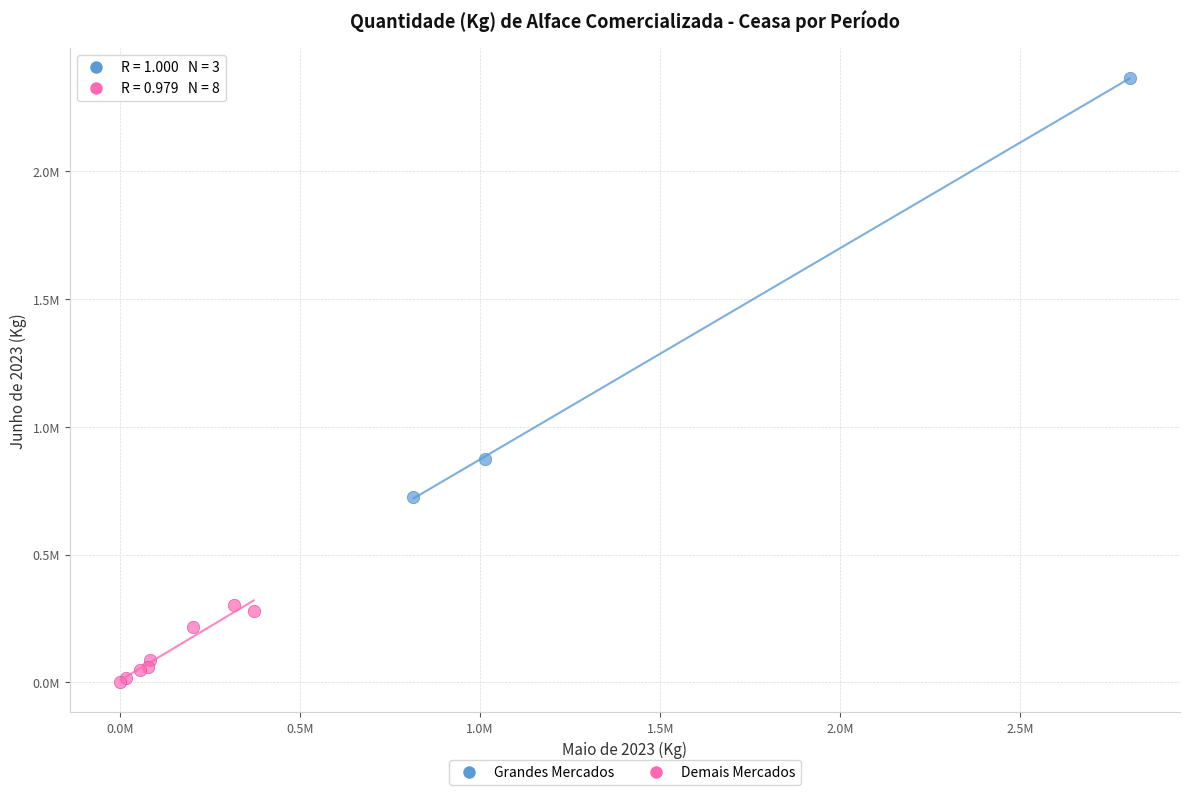

Which series reaches the minimum Y coordinate?

Demais Mercados